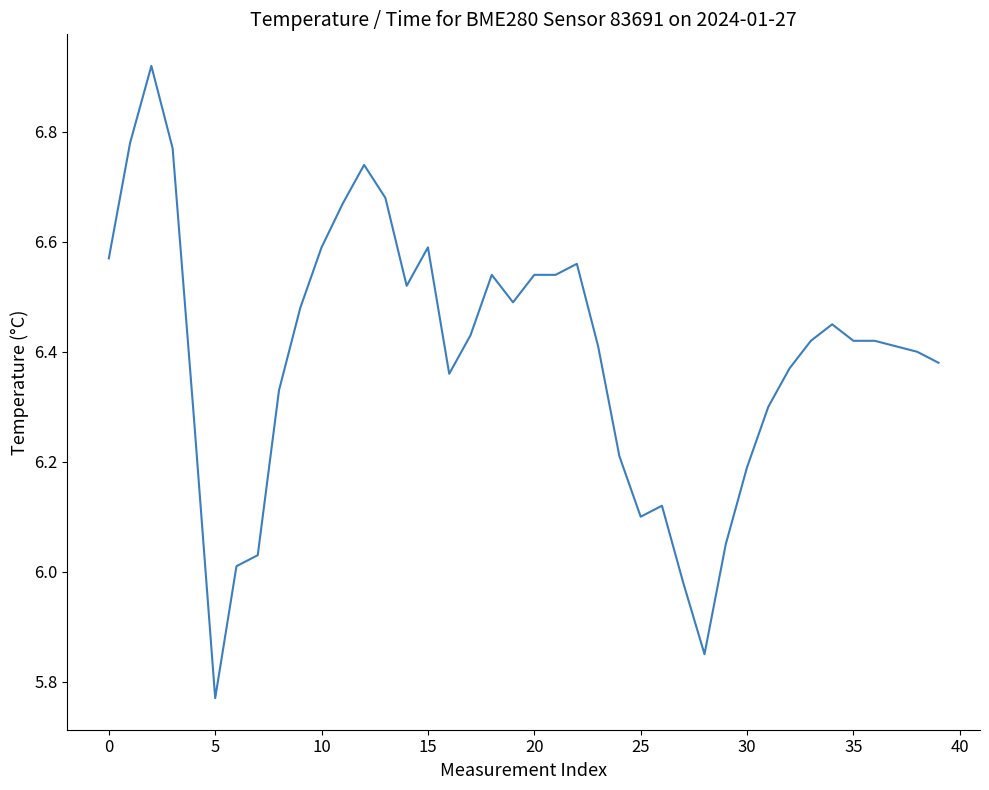

Is it true that the value at 30 is 6.2?

True